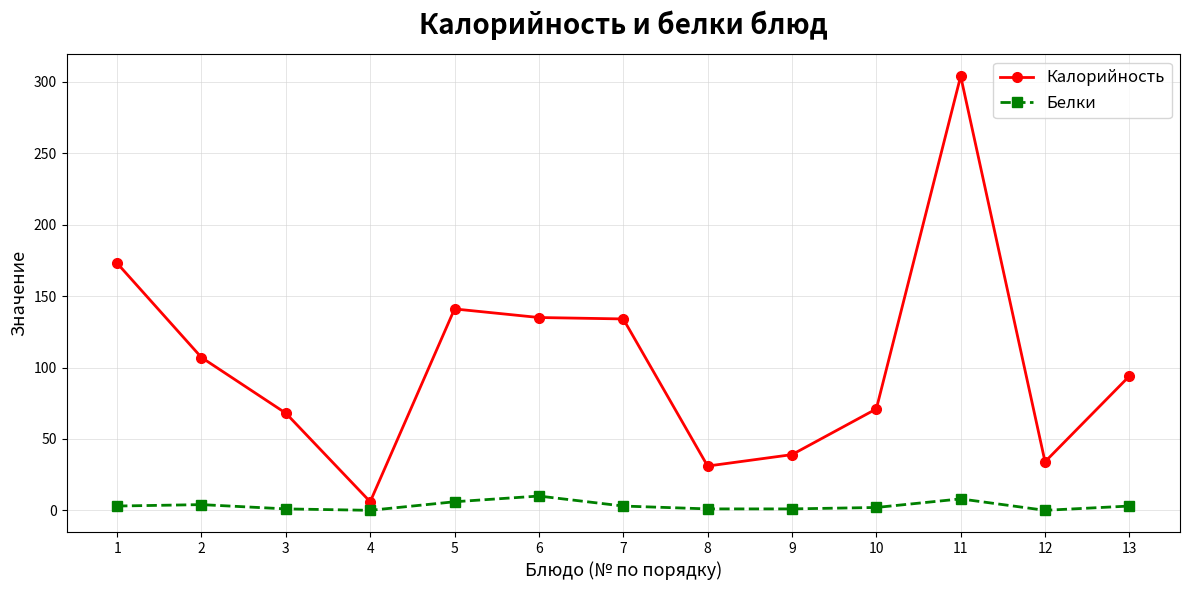

What is the total value across all series at 8?

32